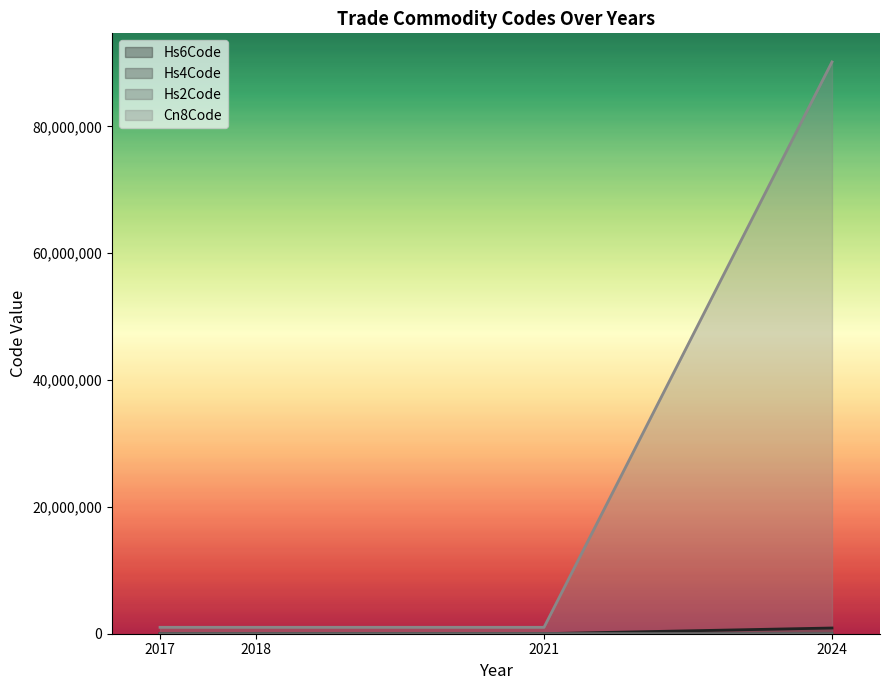

At how many categories does at least one series exceed 12628355?

1